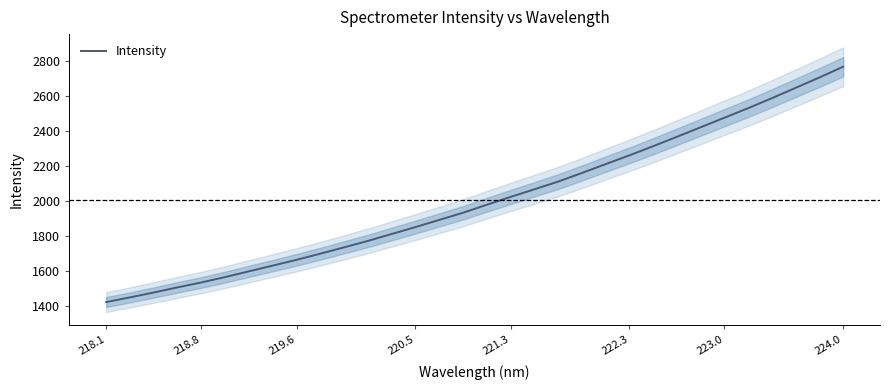

What is the lowest value of the Intensity series?

1421.8